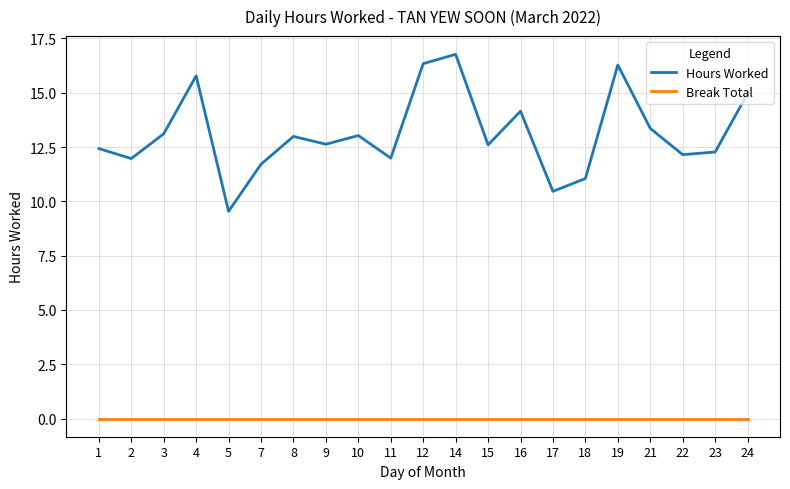

Rank the series by their maximum value, from lowest to highest.

Break Total, Hours Worked